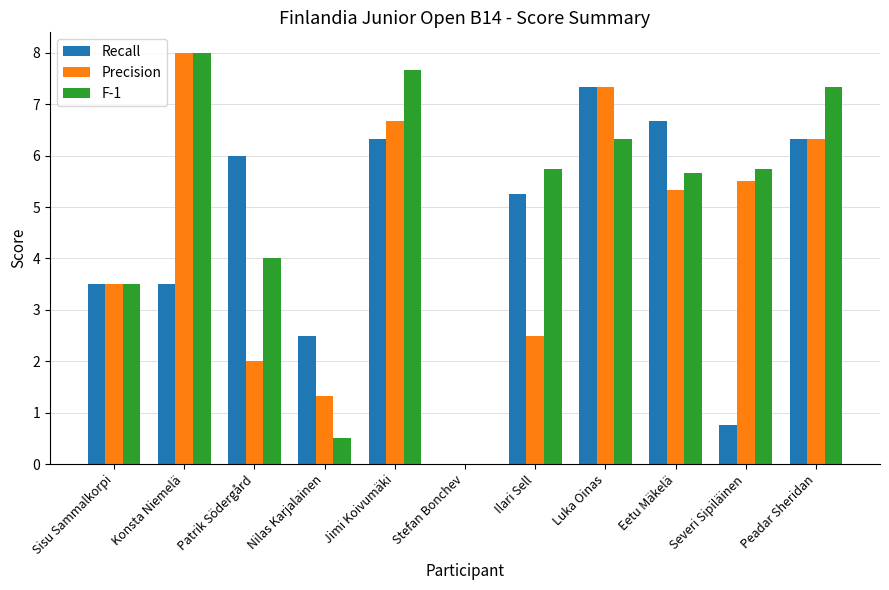

What is the sum of all F-1 values?

54.5